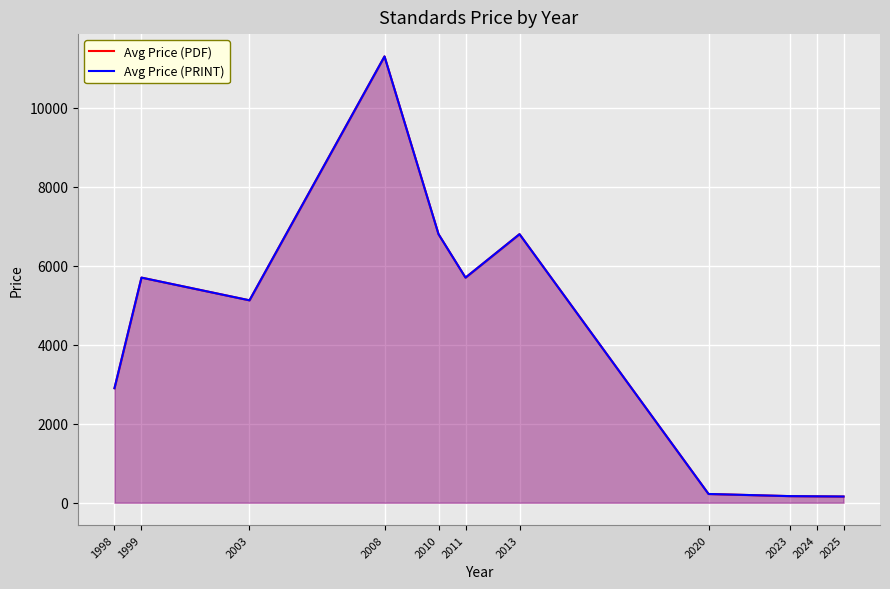

What is the difference between the Avg Price (PRINT) values at 2024 and 2008?

11137.3